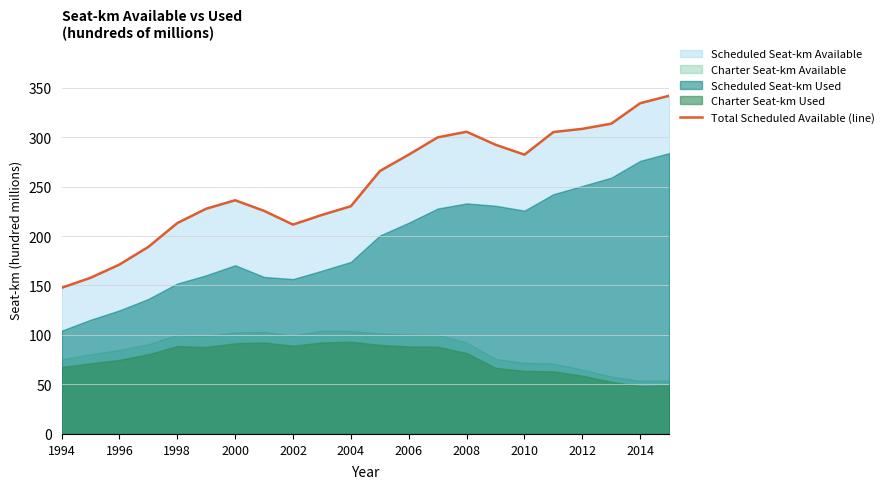

What is the lowest value of the Total Scheduled Available (line) series?

147.7